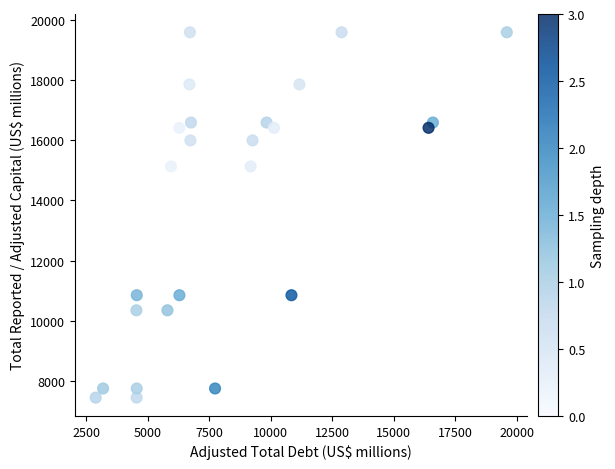

What is the range of X values (max minus min)?

16716